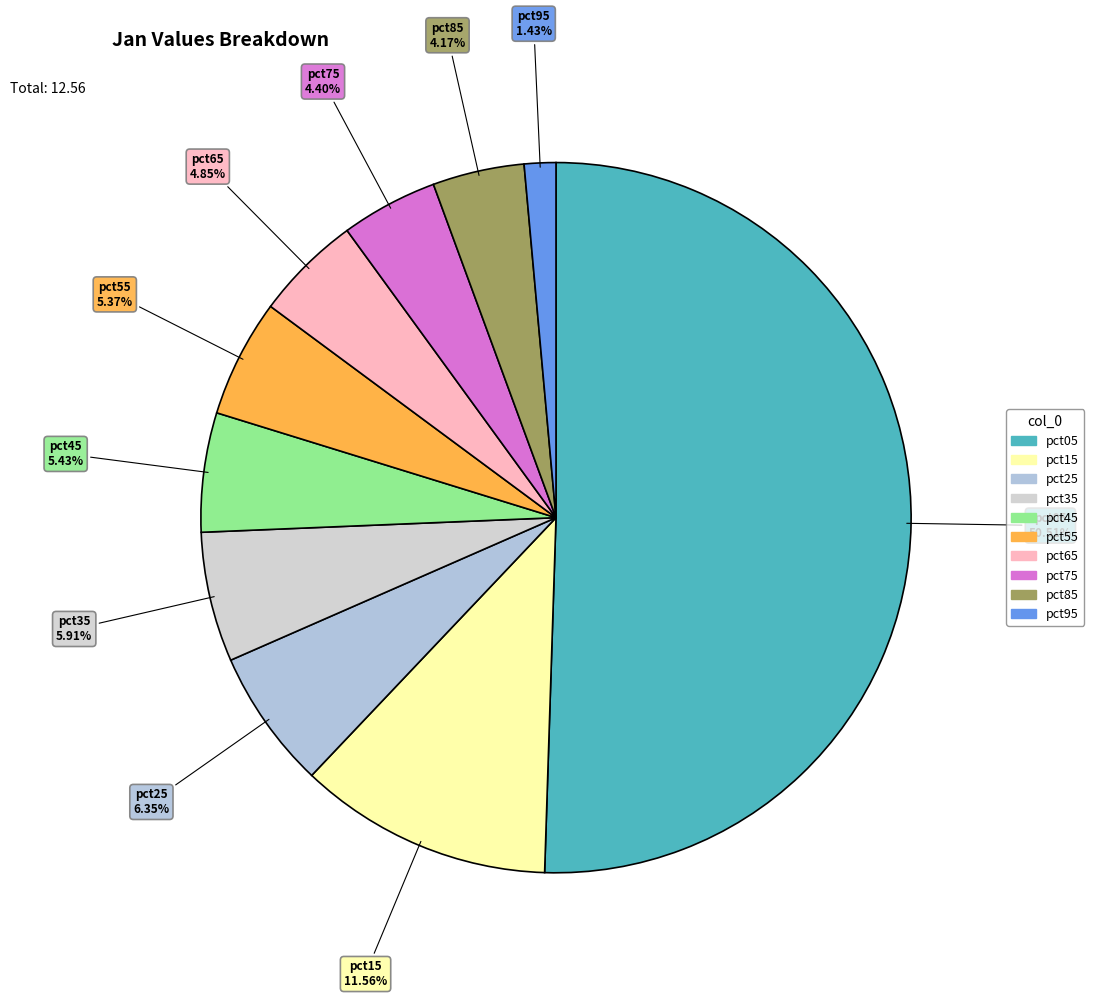

What is the majority slice?

pct05